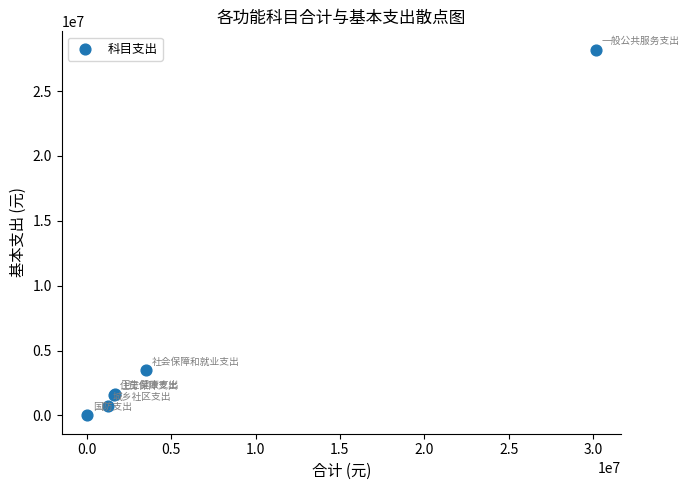

What Y value in the scatter plot is closest to 14099778?

3482885.7